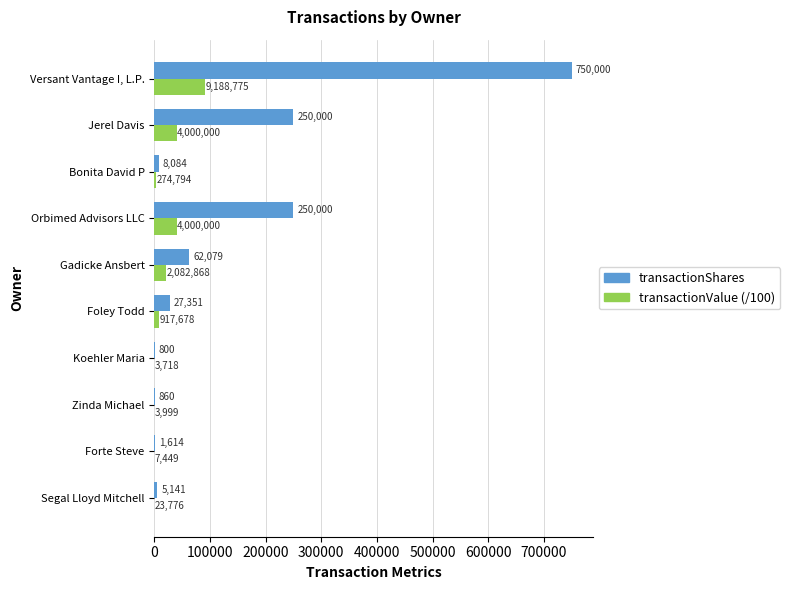

Read the transactionValue (/100) value at Foley Todd.

9176.8